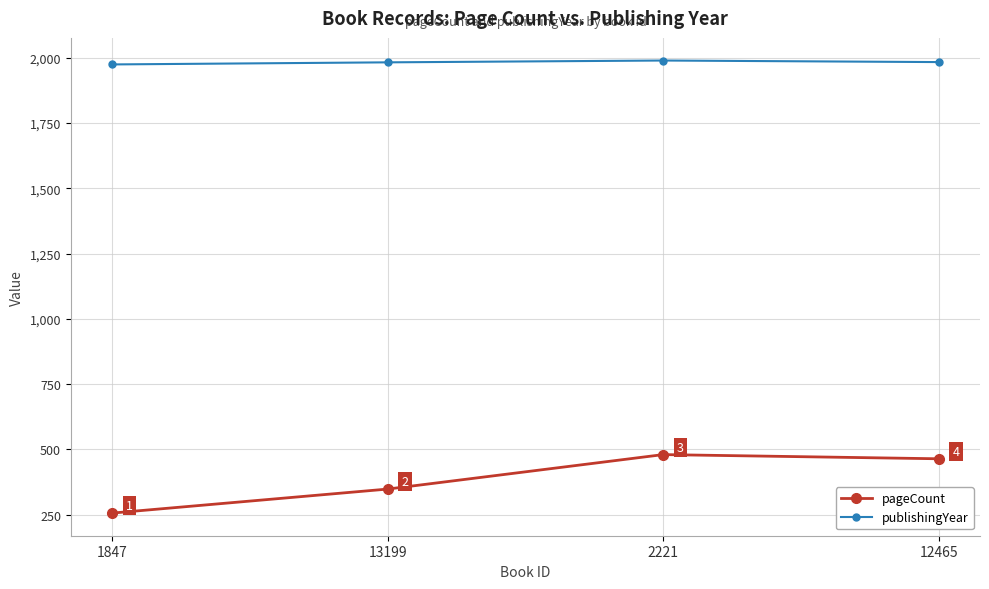

What value does the publishingYear series have at 12465, to the nearest 10?

1980